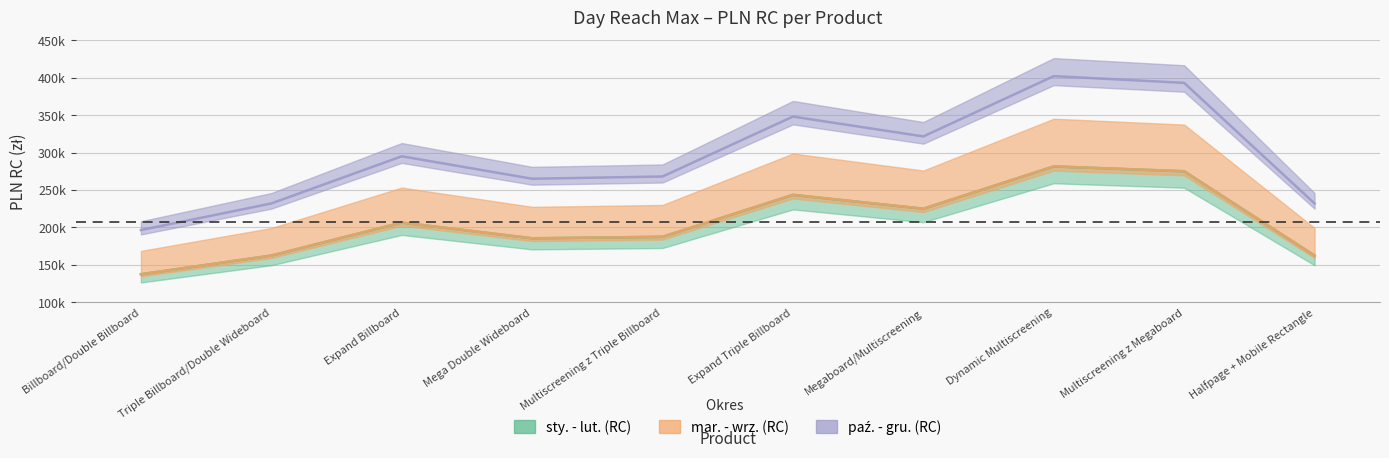

What is the lowest value of the mar. - wrz. series?

137500